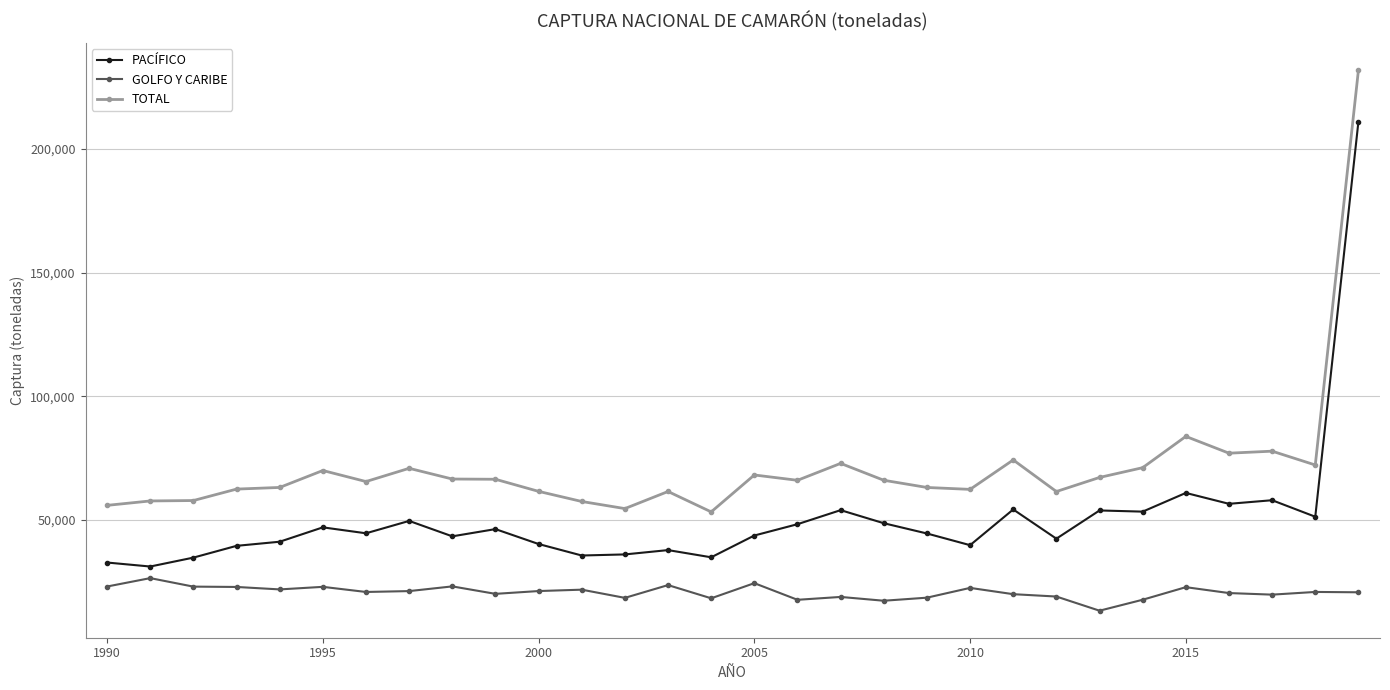

What is the value of the GOLFO Y CARIBE point at the 17th from the left?

17749.0